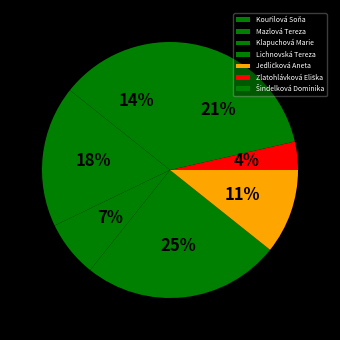

Count the number of slices in the pie.

7